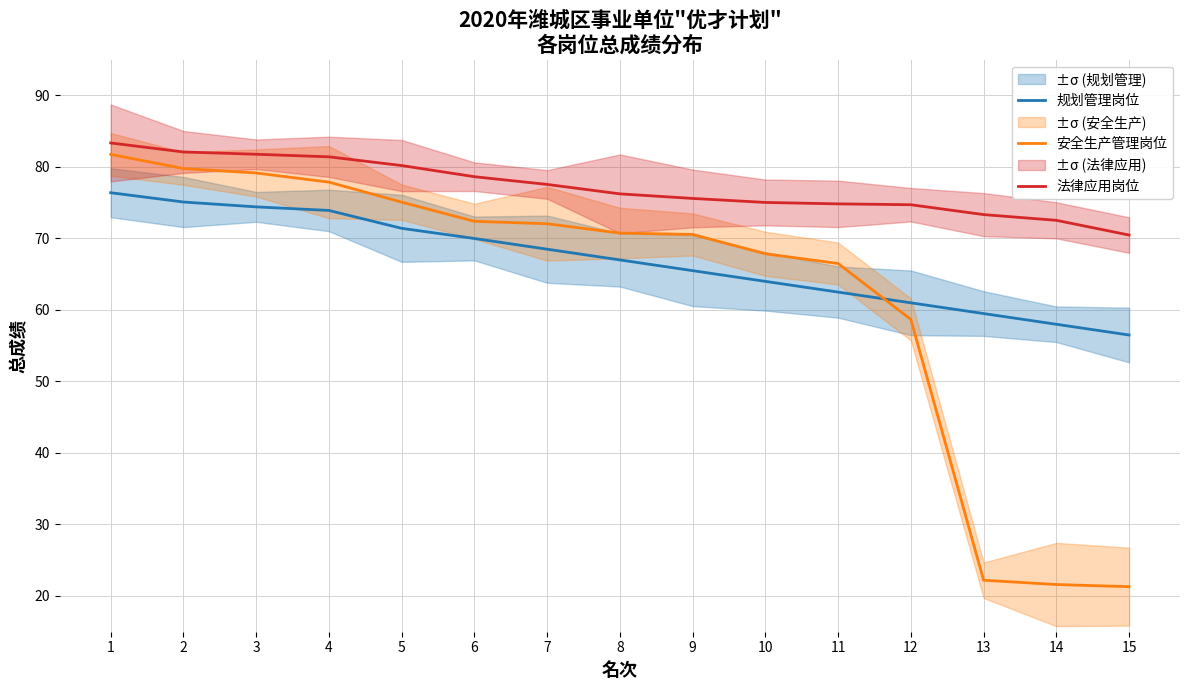

How many values in the 安全生产管理岗位 series are below 70?

6